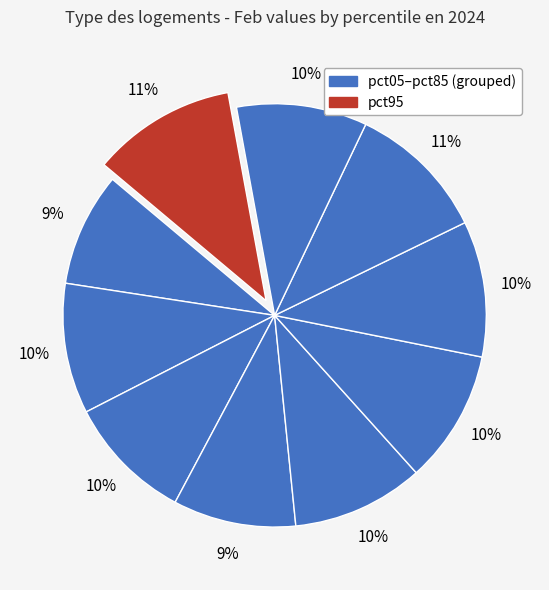

Count the number of slices in the pie.

10